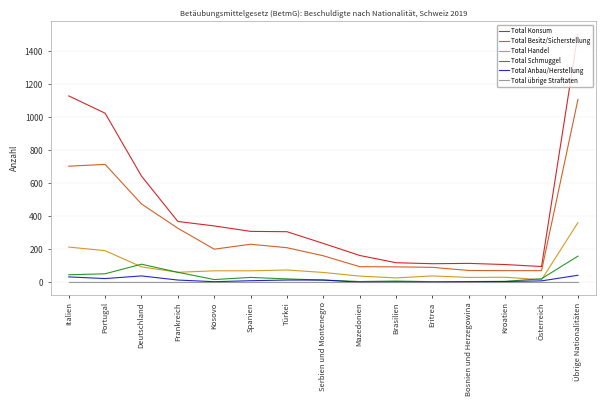

What is the total value across all series at Brasilien?

246